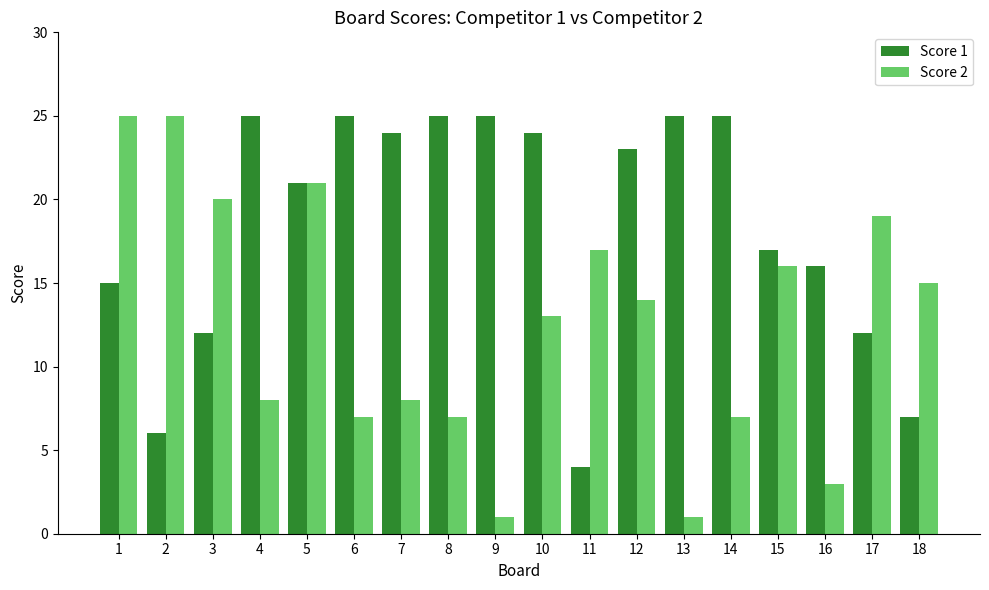

How many values in the Score 2 series are below 14?

9